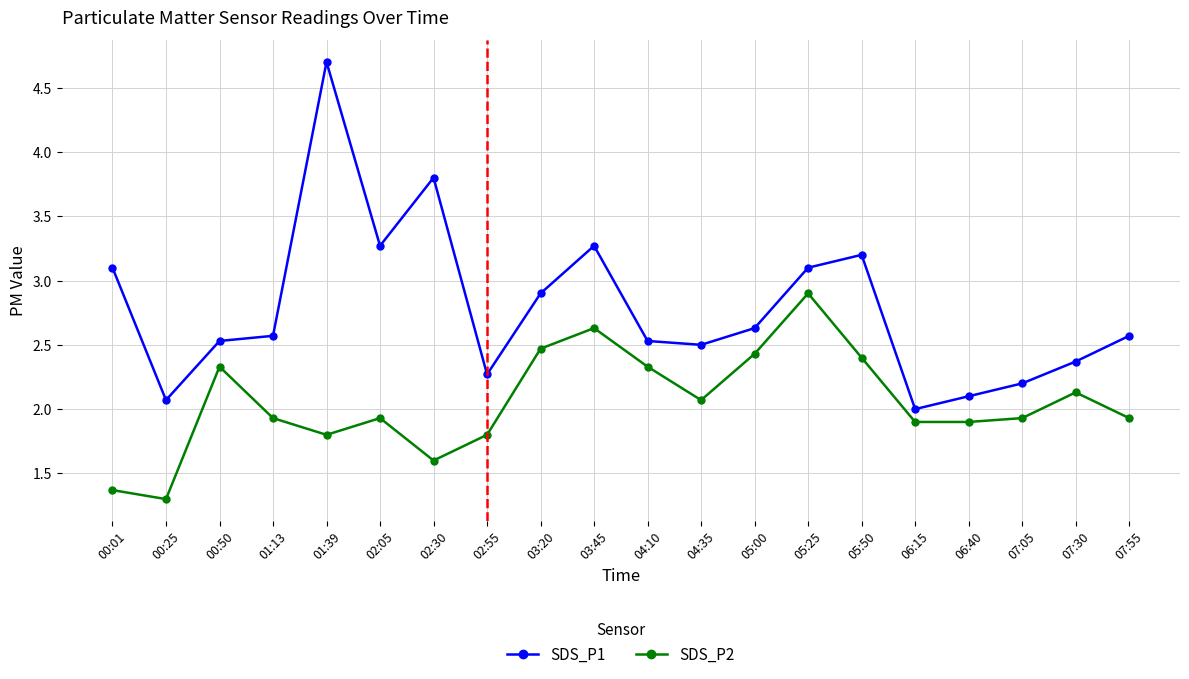

Count the number of data series in this chart.

2